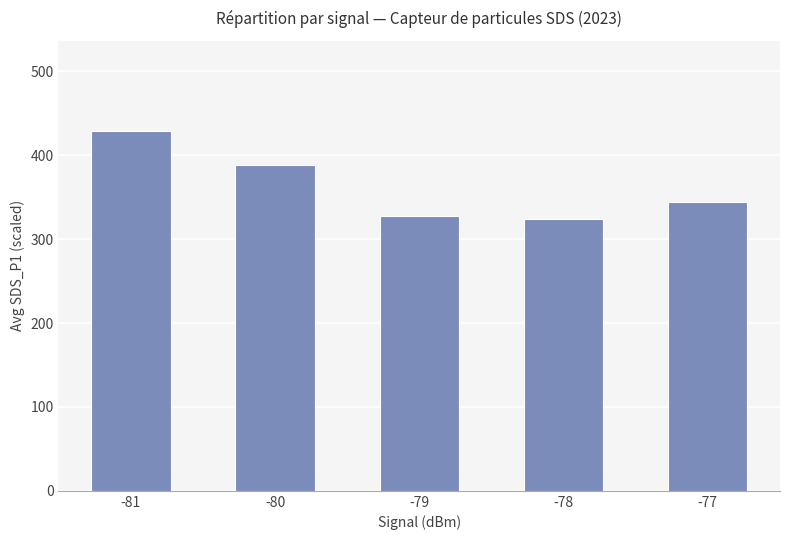

What is the value of the 4th bar from the left?

323.6